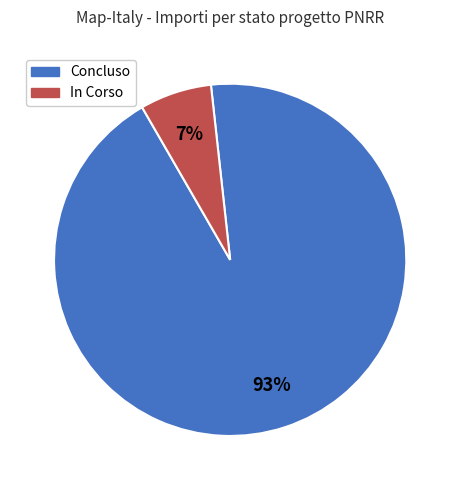

Which slice is the largest?

Concluso